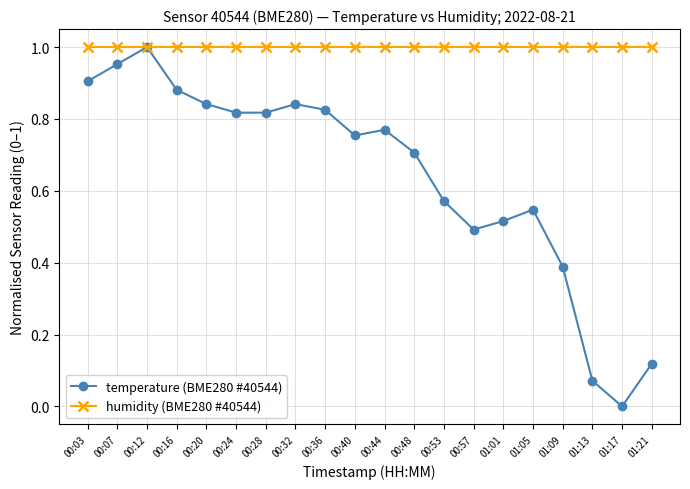

Which series has the largest range (max minus min)?

temperature (BME280 #40544)